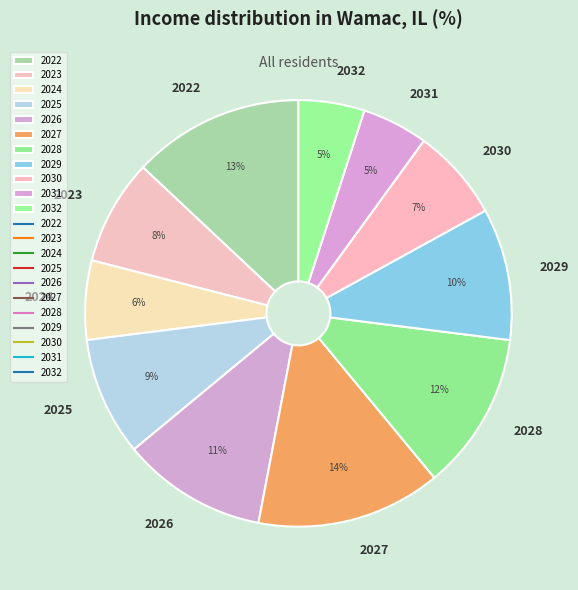

To the nearest percent, what is the combined percentage of 2026 and 2028?

23%